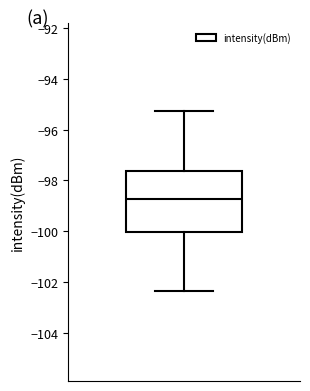

Where does the lower whisker of the box end on the y-axis? The values are not printed on the chart, so give them approximately, as read against the axis.

-102.4